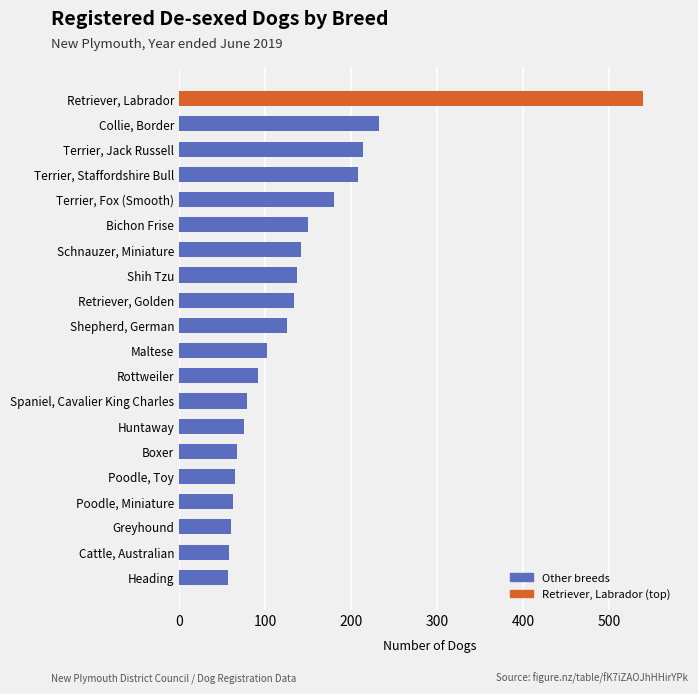

What is the average value?

139